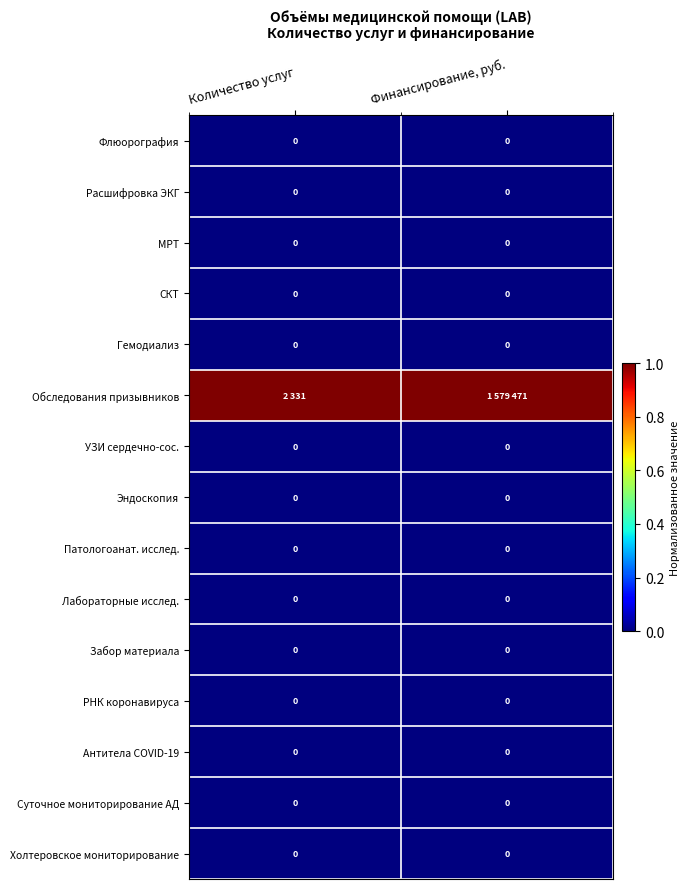

Is it true that Расшифровка ЭКГ equals 0 at Количество услуг?

True